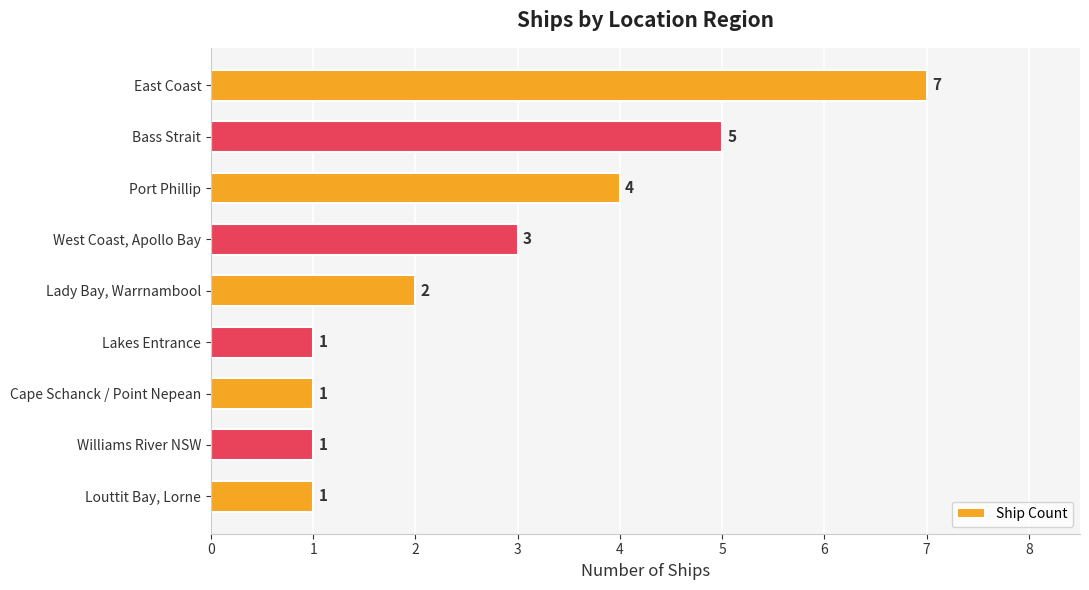

Reading top to bottom, list all the values displayed in this chart.

East Coast=7	Bass Strait=5	Port Phillip=4	West Coast, Apollo Bay=3	Lady Bay, Warrnambool=2	Lakes Entrance=1	Cape Schanck / Point Nepean=1	Williams River NSW=1	Louttit Bay, Lorne=1